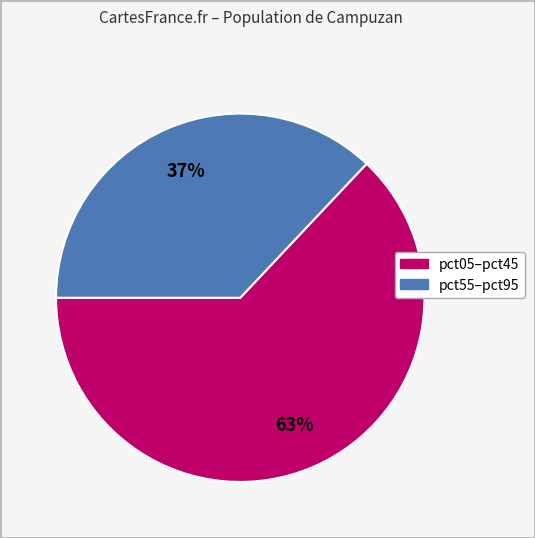

What is the smallest slice in the pie chart?

pct55–pct95